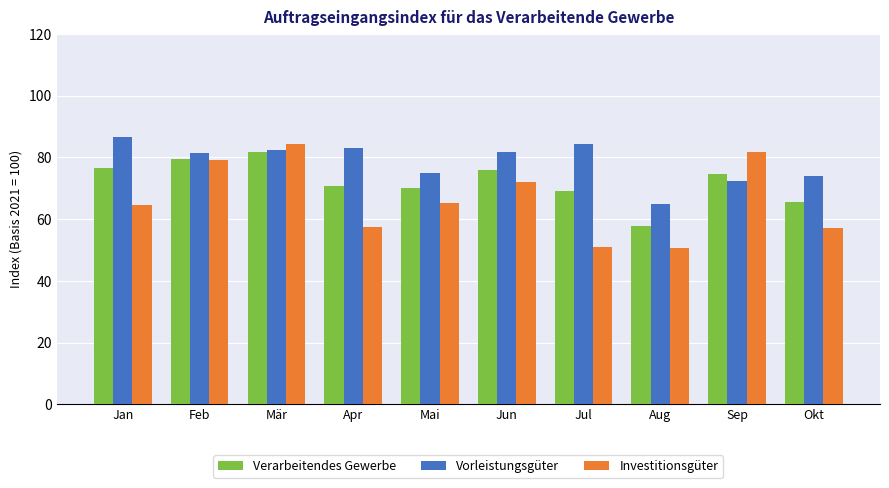

What value does the Vorleistungsgüter series have at Feb?

81.3